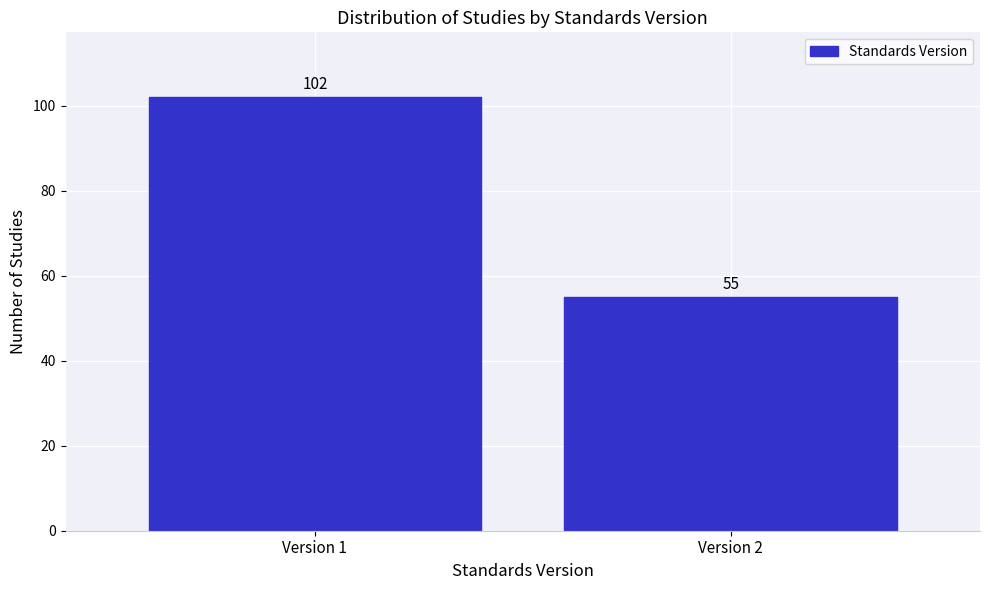

Reading left to right, transcribe all the data shown in this chart.

Version 1=102	Version 2=55